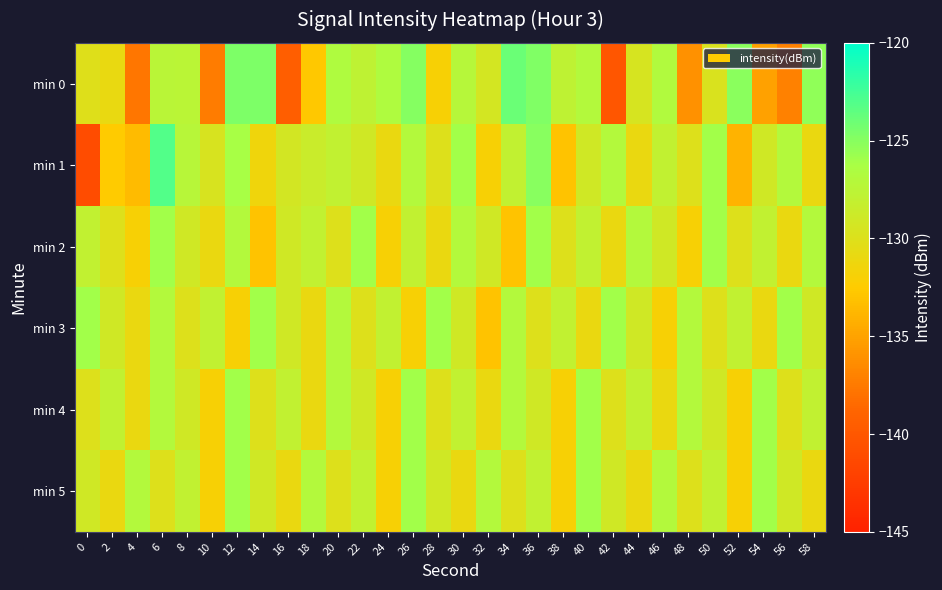

Reading left to right, transcribe all the data shown in this chart.

min 0: 0=-130.1	2=-130.9	4=-137.7	6=-127.4	8=-127.5	10=-137.3	12=-124.7	14=-124.6	16=-139.4	18=-132.7	20=-126.7	22=-127.7	24=-126.7	26=-124.9	28=-131.9	30=-127.2	32=-129.4	34=-123.9	36=-124.7	38=-127.8	40=-127.0	42=-140.1	44=-129.6	46=-126.8	48=-136.1	50=-129.7	52=-125.1	54=-135.1	56=-137.0	58=-125.3
min 1: 0=-141.1	2=-132.5	4=-133.5	6=-123.0	8=-127.3	10=-129.6	12=-126.2	14=-131.4	16=-129.2	18=-128.5	20=-128.0	22=-129.0	24=-131.0	26=-127.0	28=-130.0	30=-126.0	32=-132.0	34=-128.0	36=-125.0	38=-133.0	40=-129.0	42=-127.0	44=-131.0	46=-128.0	48=-130.0	50=-126.0	52=-134.0	54=-129.0	56=-127.0	58=-131.0
min 2: 0=-128.0	2=-130.0	4=-132.0	6=-126.0	8=-129.0	10=-131.0	12=-127.0	14=-133.0	16=-129.0	18=-128.0	20=-130.0	22=-126.0	24=-132.0	26=-128.0	28=-131.0	30=-127.0	32=-129.0	34=-133.0	36=-126.0	38=-130.0	40=-128.0	42=-131.0	44=-127.0	46=-129.0	48=-132.0	50=-126.0	52=-130.0	54=-128.0	56=-131.0	58=-127.0
min 3: 0=-126.0	2=-129.0	4=-131.0	6=-127.0	8=-130.0	10=-128.0	12=-132.0	14=-126.0	16=-129.0	18=-131.0	20=-127.0	22=-130.0	24=-128.0	26=-132.0	28=-126.0	30=-129.0	32=-133.0	34=-127.0	36=-130.0	38=-128.0	40=-131.0	42=-126.0	44=-129.0	46=-132.0	48=-127.0	50=-130.0	52=-128.0	54=-131.0	56=-126.0	58=-129.0
min 4: 0=-130.0	2=-128.0	4=-131.0	6=-127.0	8=-129.0	10=-132.0	12=-126.0	14=-130.0	16=-128.0	18=-131.0	20=-127.0	22=-129.0	24=-132.0	26=-126.0	28=-130.0	30=-128.0	32=-131.0	34=-127.0	36=-129.0	38=-132.0	40=-126.0	42=-130.0	44=-128.0	46=-131.0	48=-127.0	50=-129.0	52=-132.0	54=-126.0	56=-130.0	58=-128.0
min 5: 0=-129.0	2=-131.0	4=-127.0	6=-130.0	8=-128.0	10=-132.0	12=-126.0	14=-129.0	16=-131.0	18=-127.0	20=-130.0	22=-128.0	24=-132.0	26=-126.0	28=-129.0	30=-131.0	32=-127.0	34=-130.0	36=-128.0	38=-132.0	40=-126.0	42=-129.0	44=-131.0	46=-127.0	48=-130.0	50=-128.0	52=-132.0	54=-126.0	56=-129.0	58=-131.0